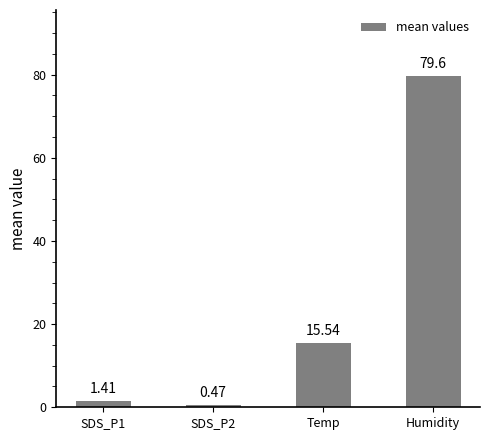

Count the number of values greater than 15.

2